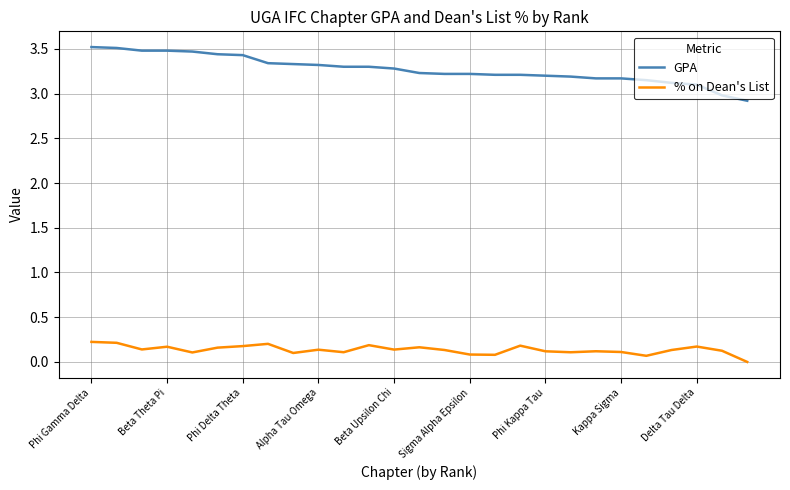

True or false: % on Dean's List and GPA cross at least once.

False